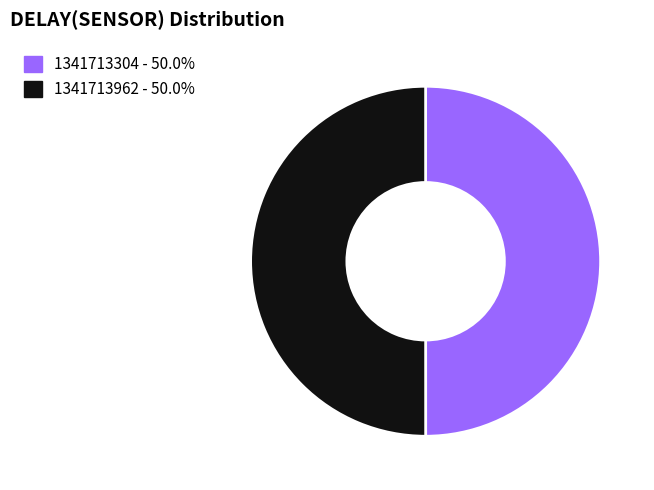

What is the ratio of the value at 1341713962 - 50.0% to the value at 1341713304 - 50.0%?

1.0